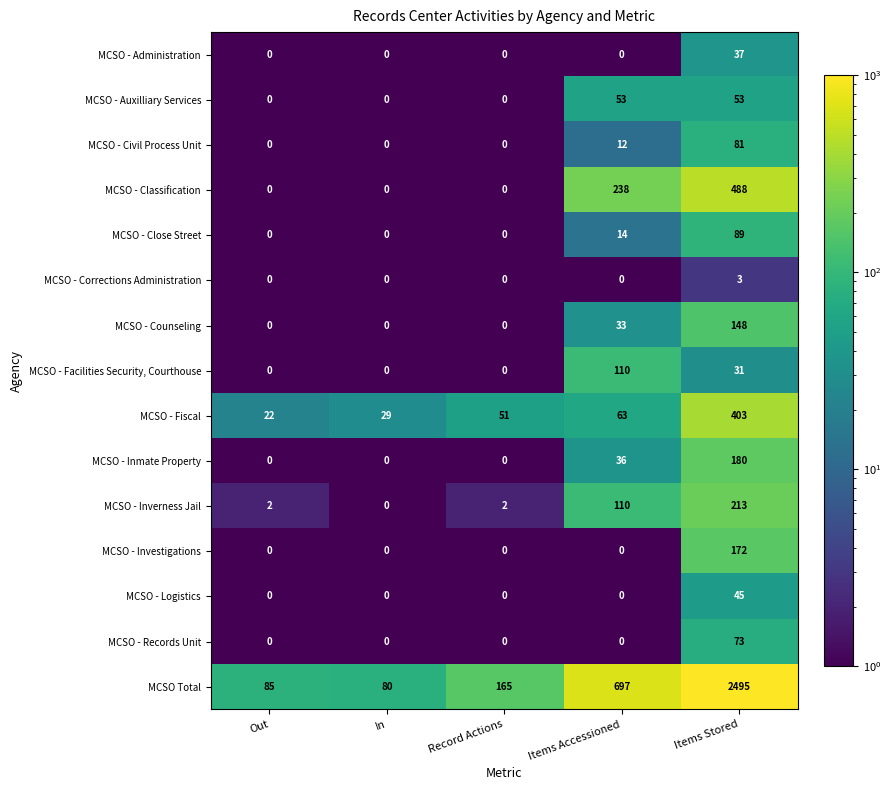

What is the approximate value of MCSO Total at Items Stored, to the nearest 100?

2500